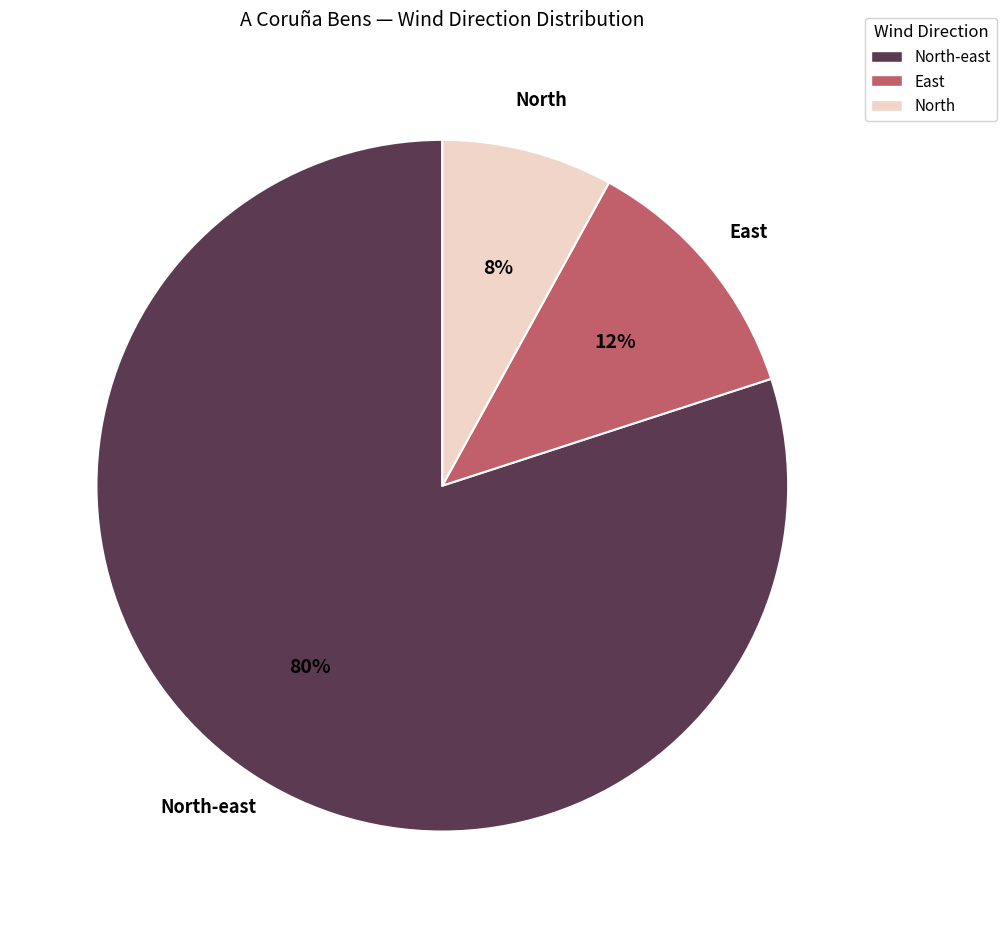

The North slice represents 8% of the pie. True or false?

True